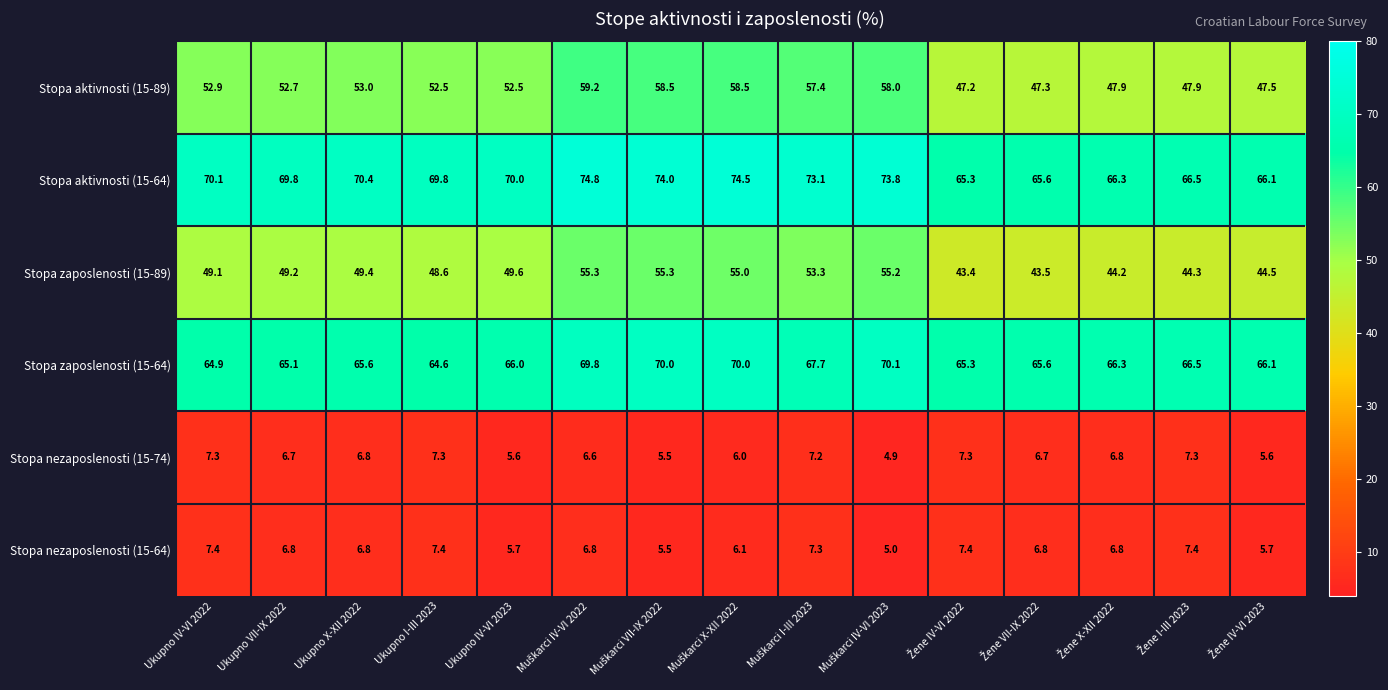

What is the spread (max minus min) of values at Ukupno IV-VI 2023?

64.4